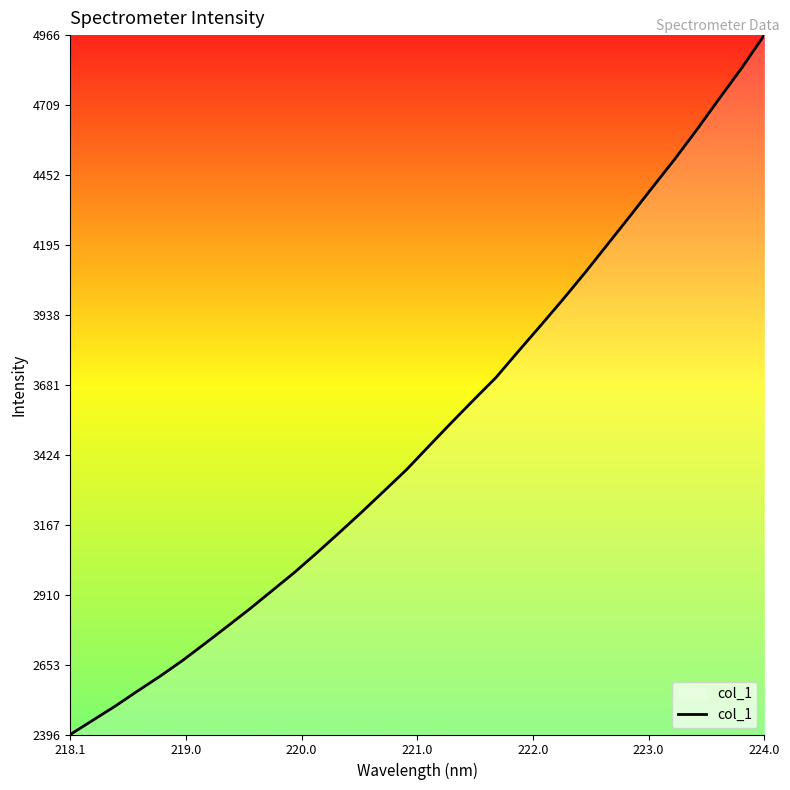

What is the maximum value shown in the chart?

4966.2